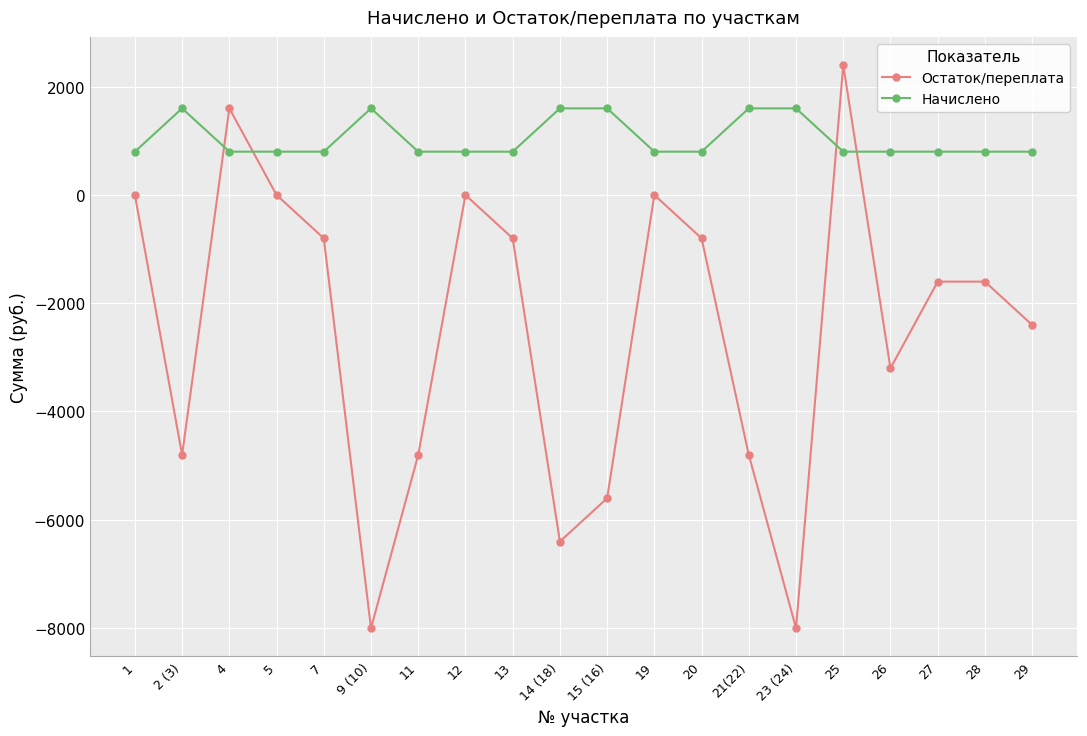

At which category is the sum across all series the highest?

25